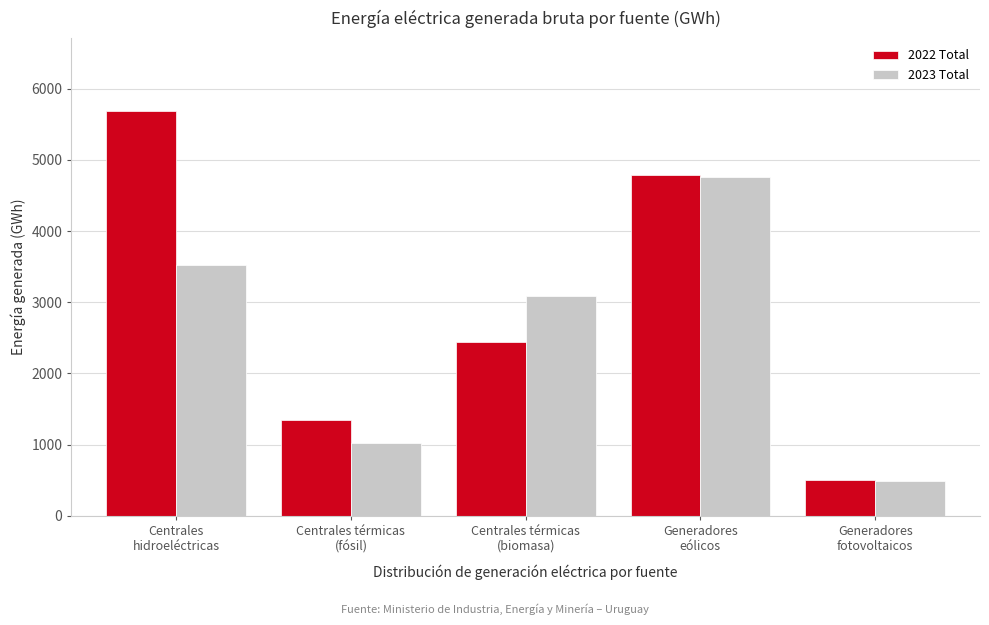

Reading right to left, extract all data points from this chart.

2022 Total: 503.0	4783.1	2437.7	1349.3	5685.7
2023 Total: 492.0	4764.8	3083.3	1020.6	3516.3